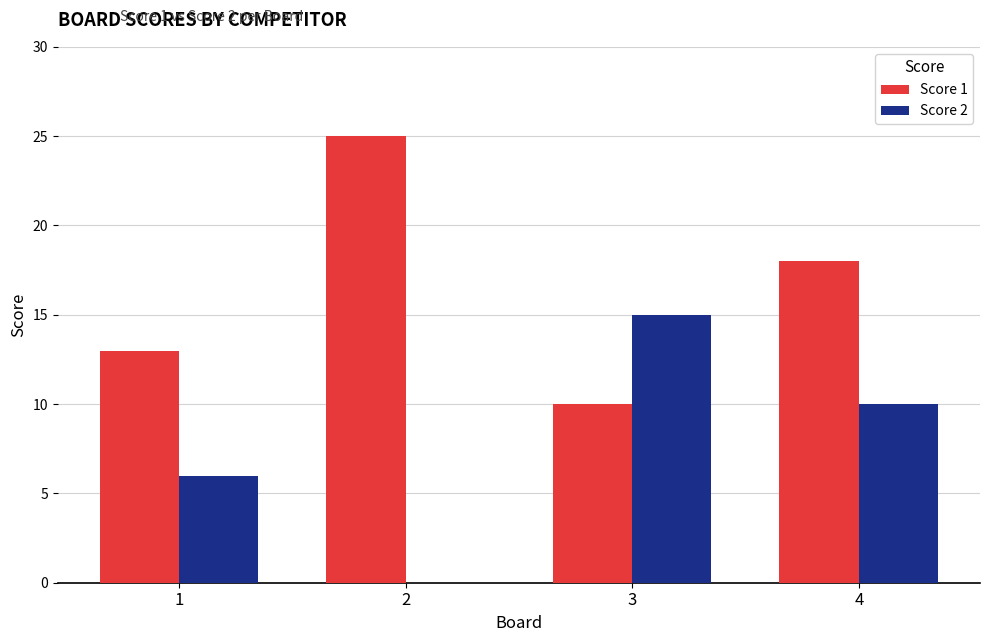

Which category has the highest value in the Score 2 series?

3